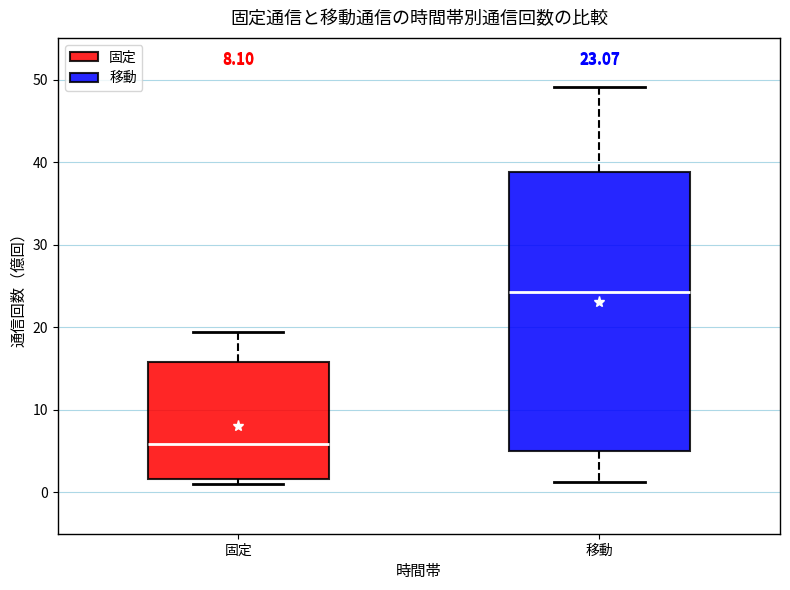

Which box has the lowest median line?

固定